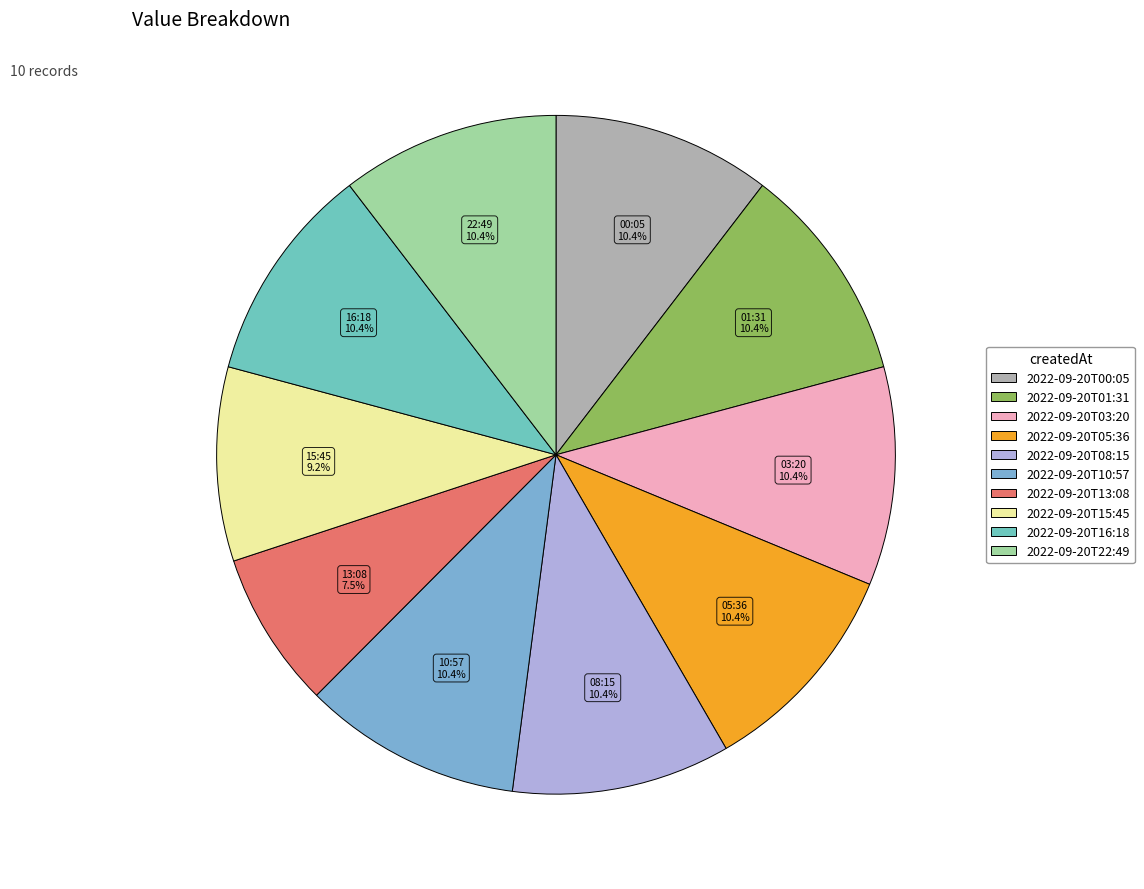

What portion of the pie excludes 2022-09-20T10:57?

89.6%